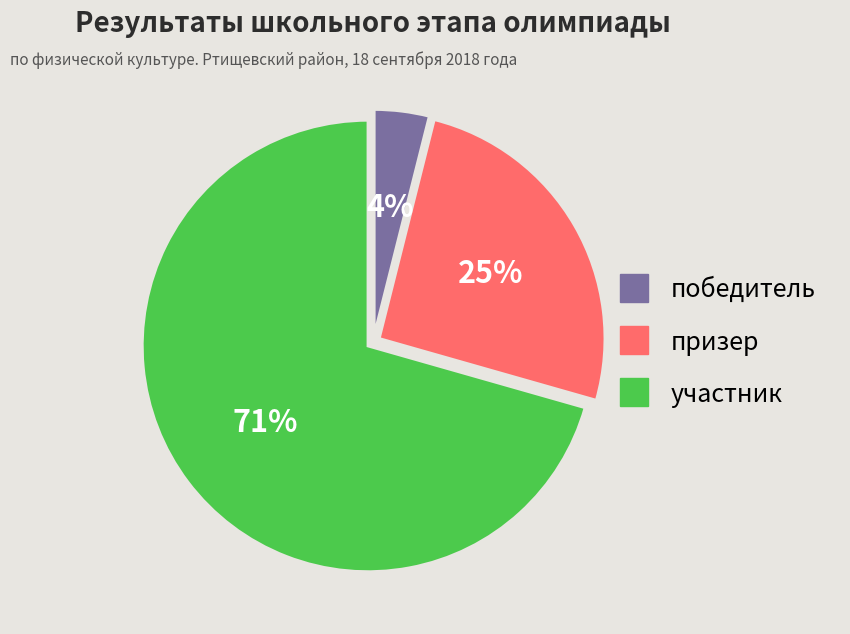

What is the ratio of the value at призер to the value at участник?

0.4